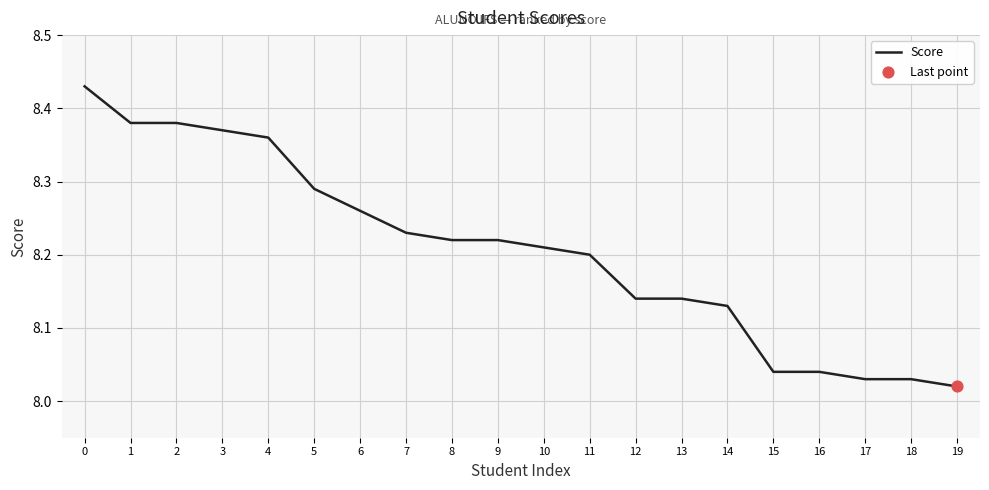

Approximately how many times larger is the value at 18 compared to 3?

1.0